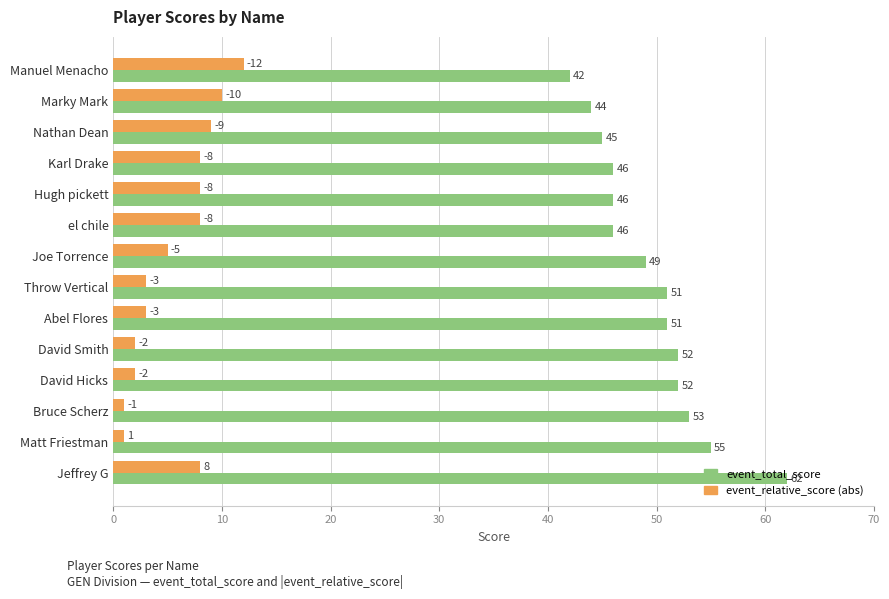

True or false: event_total_score has a value of 75 at Karl Drake.

False